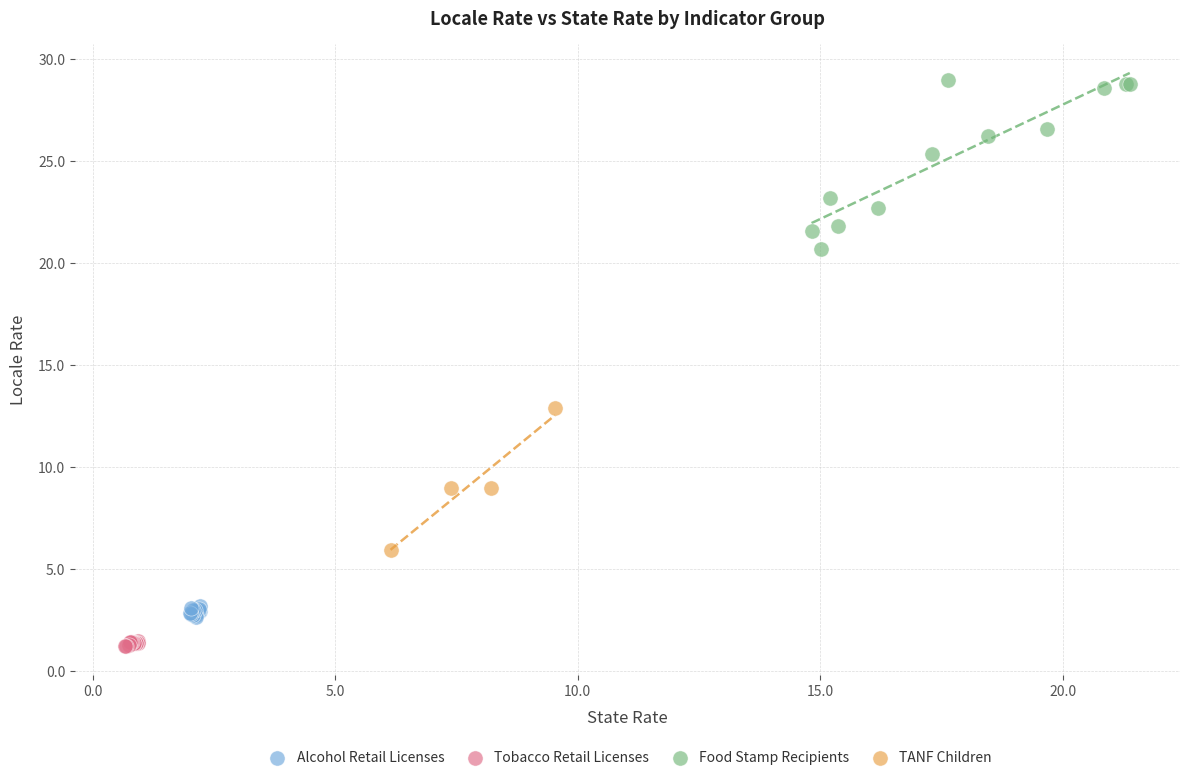

What are all the series names shown in the legend?

Alcohol Retail Licenses, Tobacco Retail Licenses, Food Stamp Recipients, TANF Children